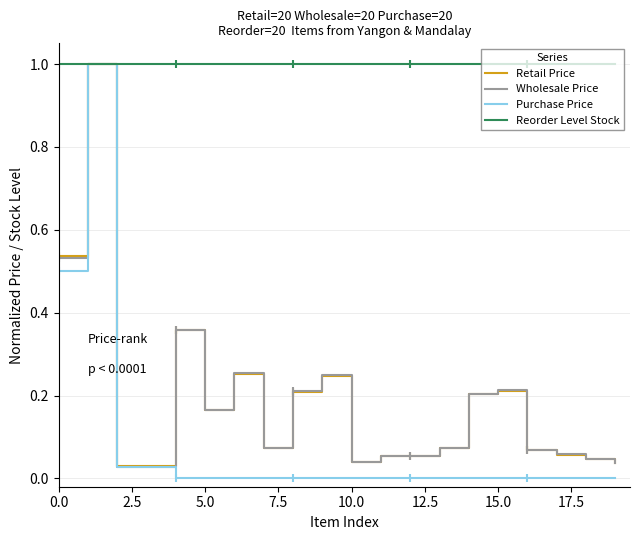

Which series has the largest total across all categories?

Reorder Level Stock